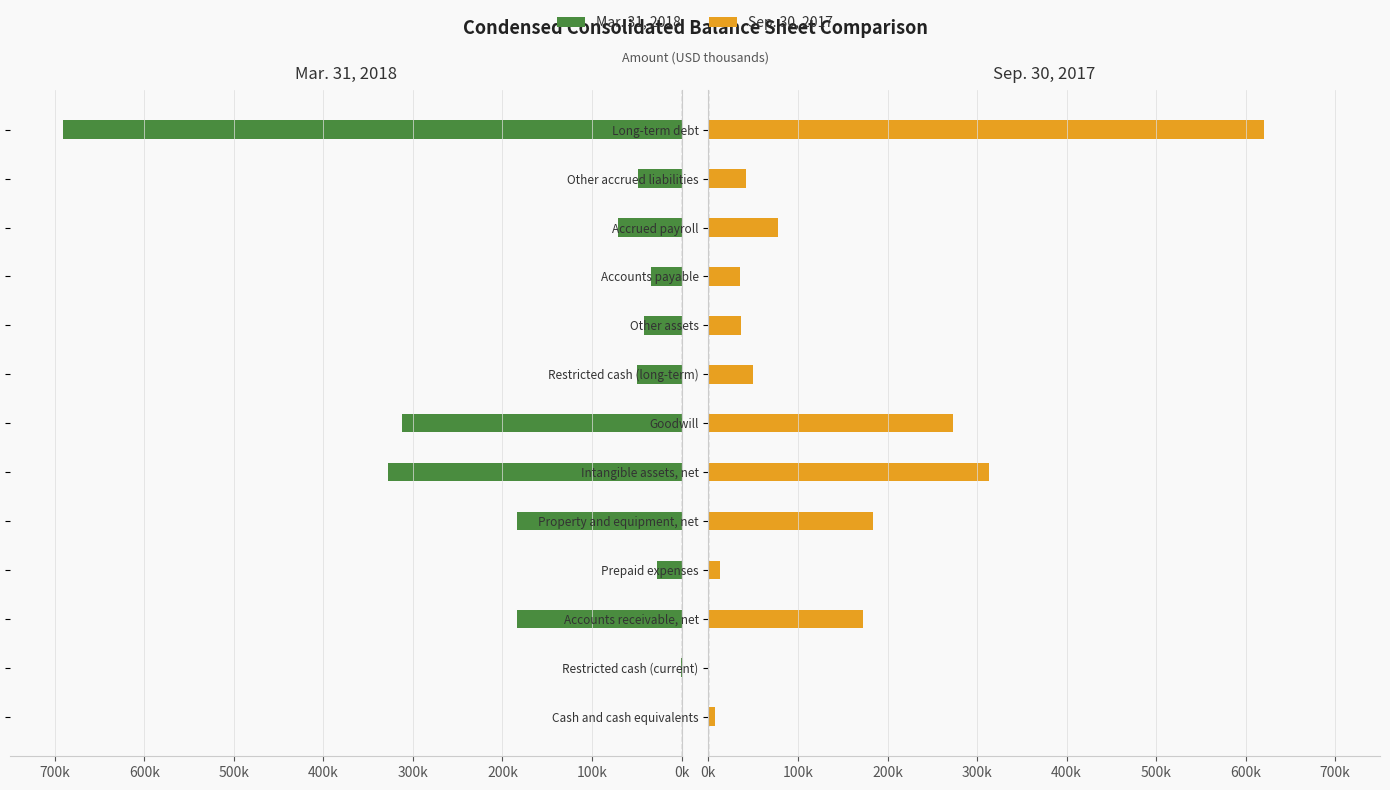

Reading right to left, transcribe all the data shown in this chart.

Mar. 31, 2018: -690752	-48533	-70869	-33953	-41772	-50000	-311706	-328005	-183529	-26963	-184034	-328	0
Sep. 30, 2017: 619899	42284	78011	35275	36172	50000	273325	313075	183338	12998	172850	327	7297